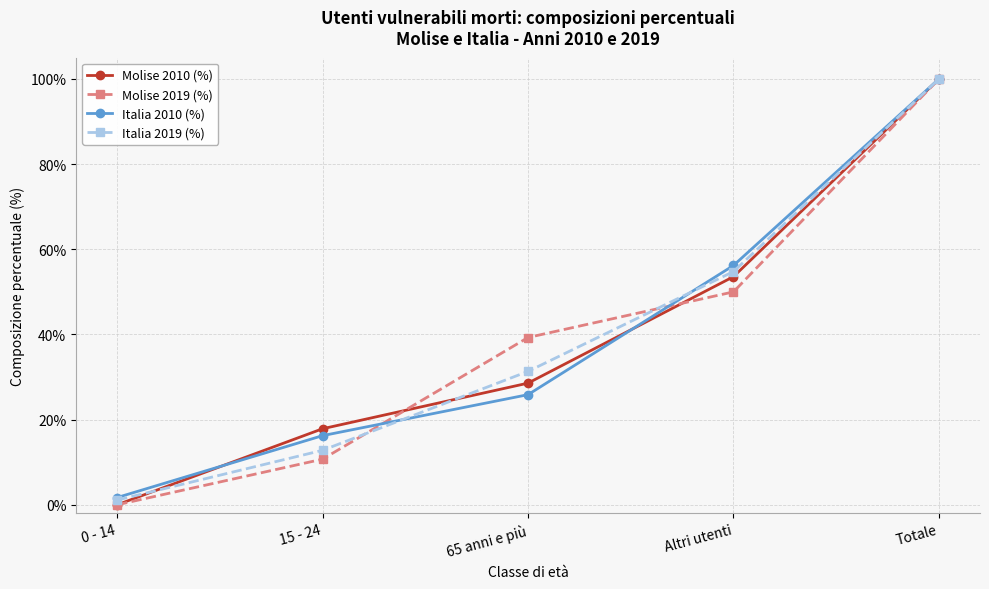

What are all the series names shown in the legend?

Molise 2010 (%), Molise 2019 (%), Italia 2010 (%), Italia 2019 (%)